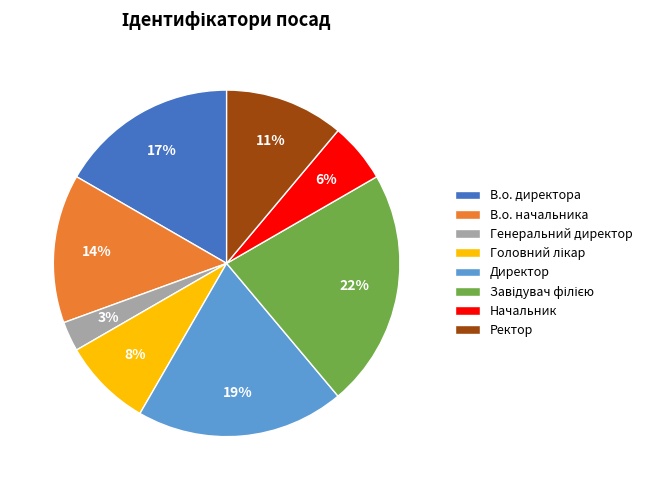

Is the sum of Ректор and В.о. директора greater than half?

No